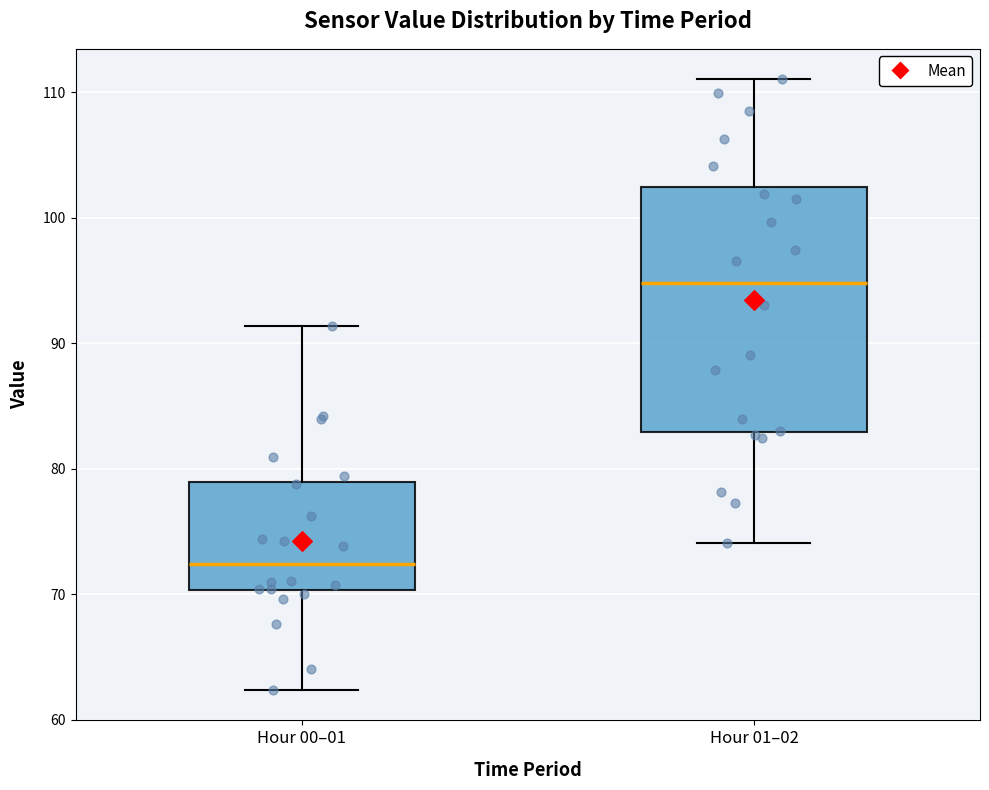

Which box is the tallest, from its lower edge to its upper edge?

Hour 01–02